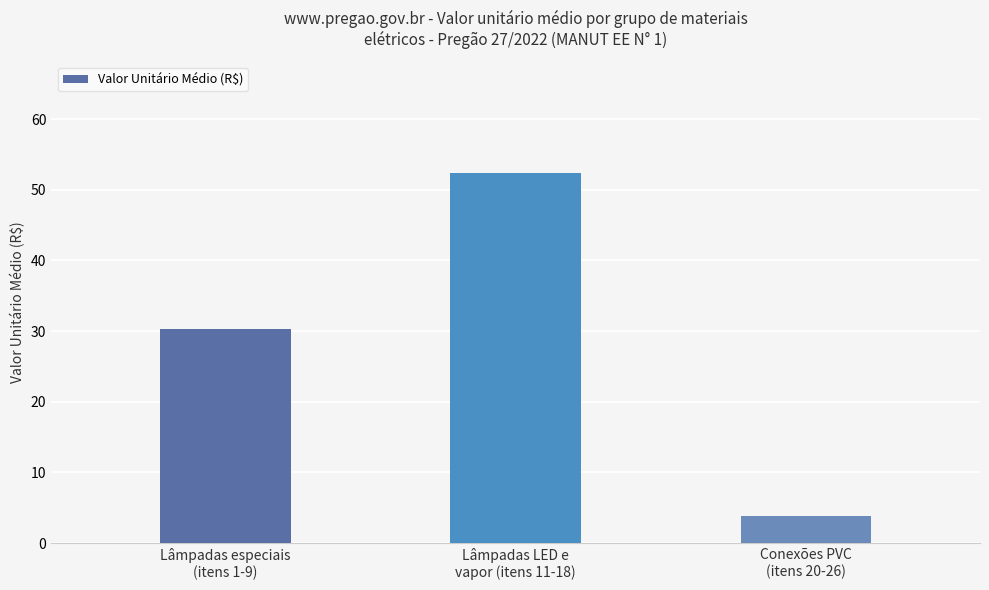

What is the label of the 2nd bar from the left?

Lâmpadas LED e
vapor (itens 11-18)